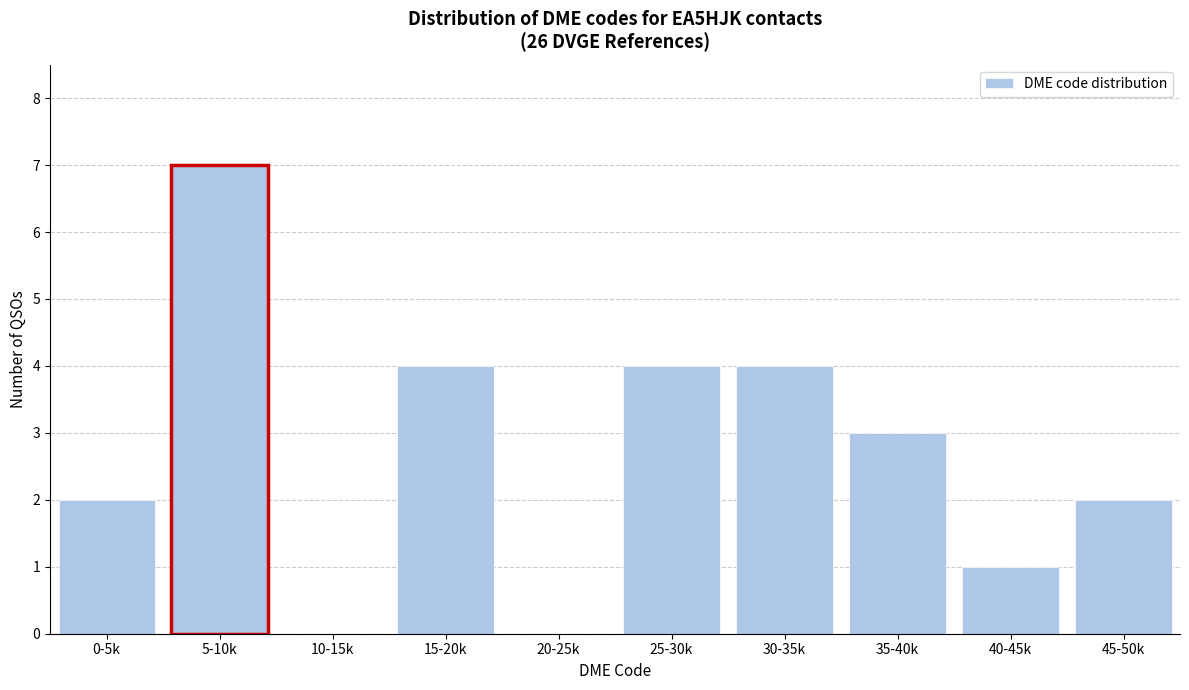

Reading left to right, list all the values displayed in this chart.

0-5k=2	5-10k=7	10-15k=0	15-20k=4	20-25k=0	25-30k=4	30-35k=4	35-40k=3	40-45k=1	45-50k=2